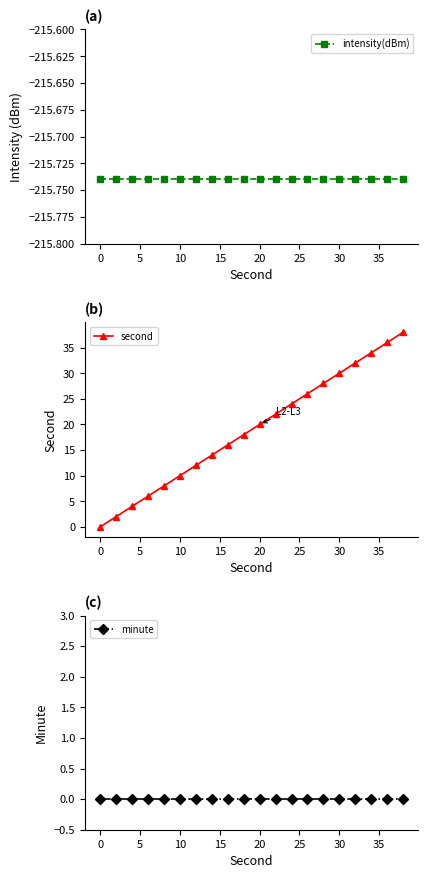

Is it true that minute equals 0.0 at 0?

True